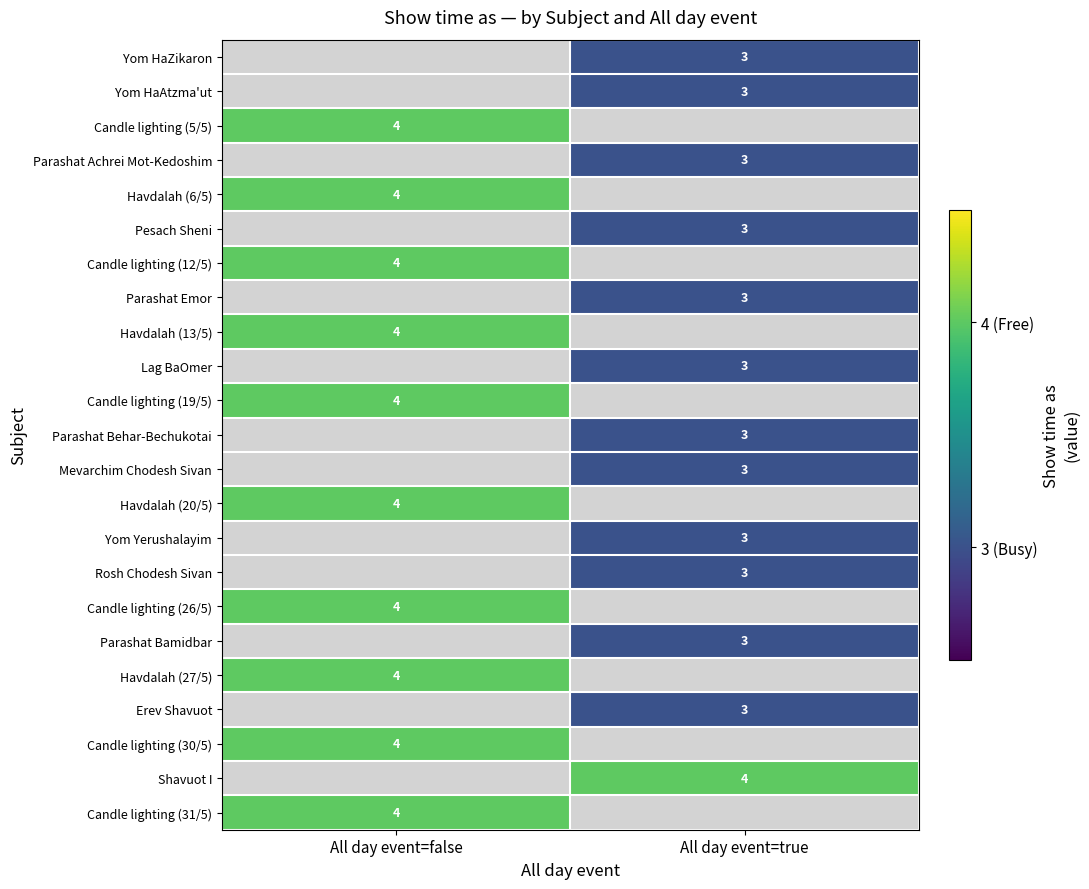

True or false: Yom HaAtzma'ut has a value of 5 at All day event=true.

False